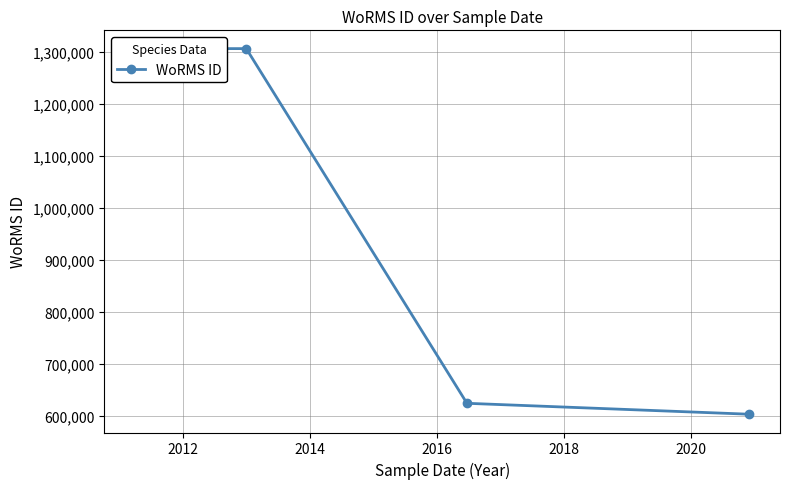

How many lines are shown in the chart?

1